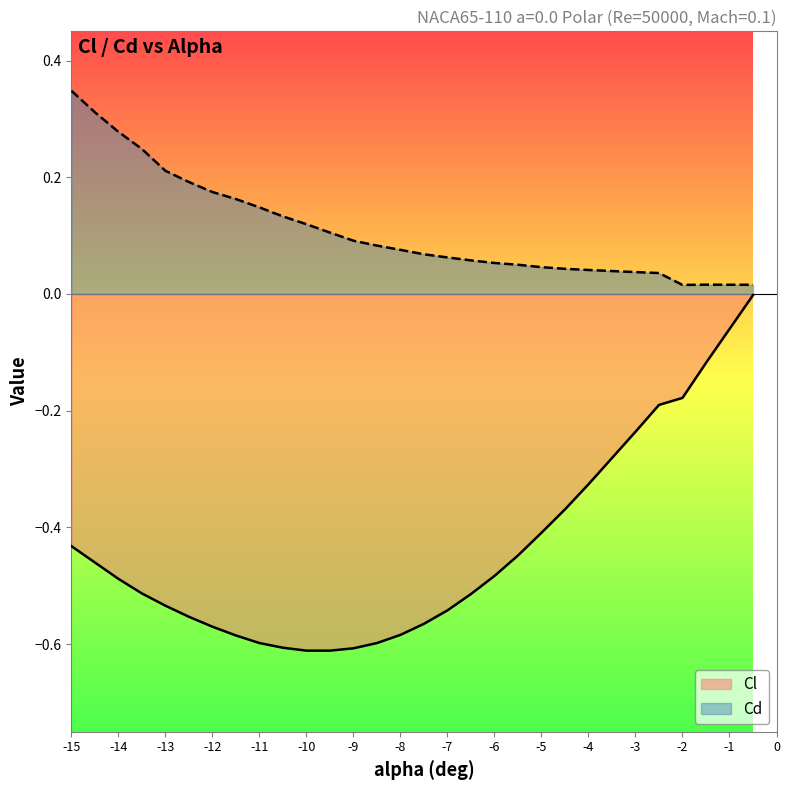

Which series has the widest spread of values?

Cl